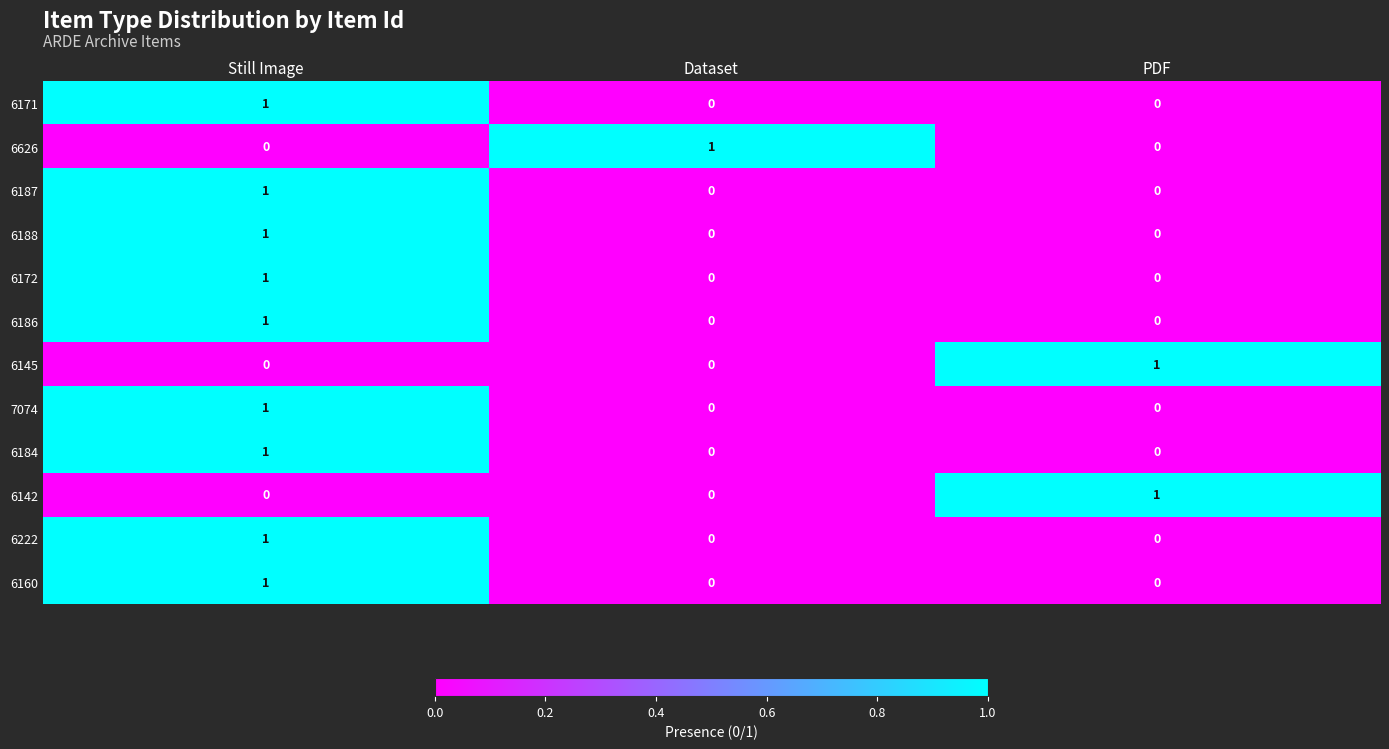

At how many categories does at least one series exceed 0?

3